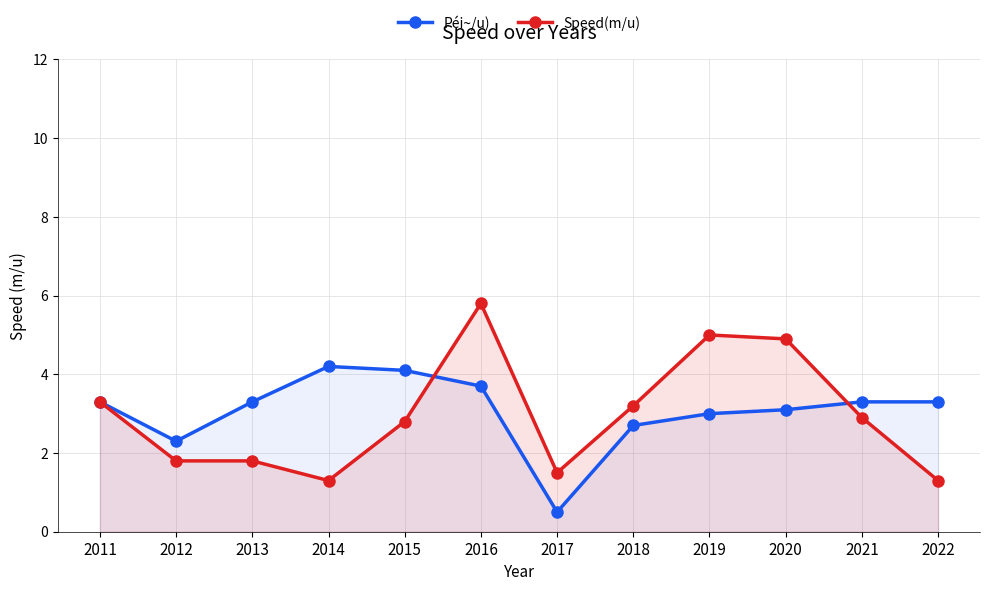

True or false: Speed(m/u) and Péi~/u) cross at least once.

True